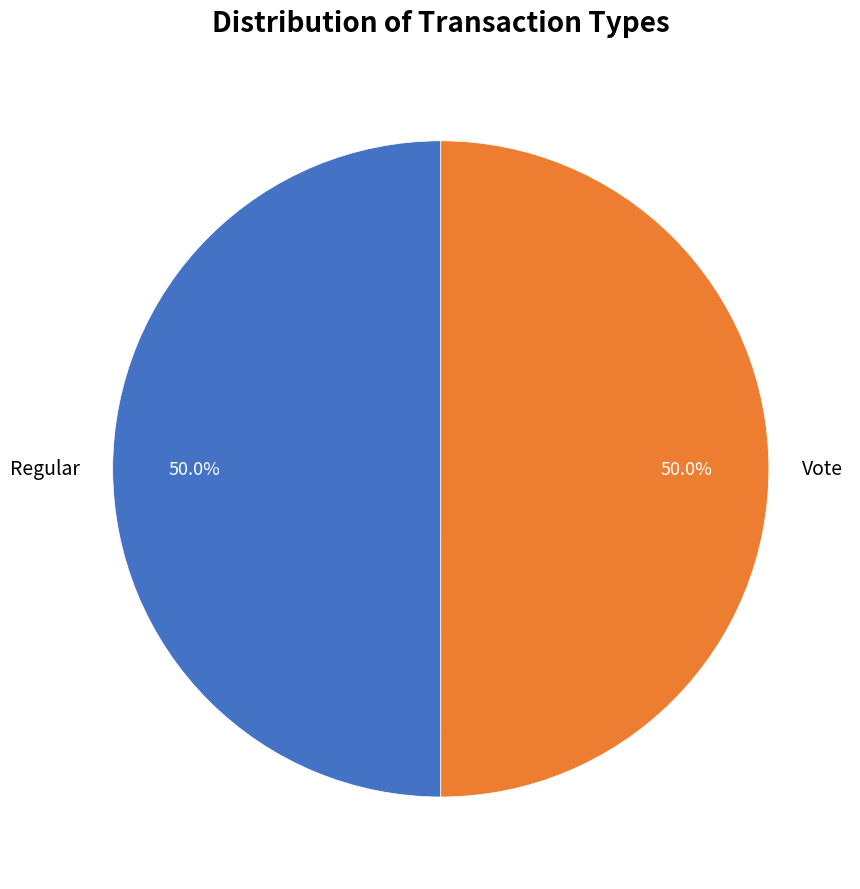

Is the sum of Vote and Regular greater than half?

Yes